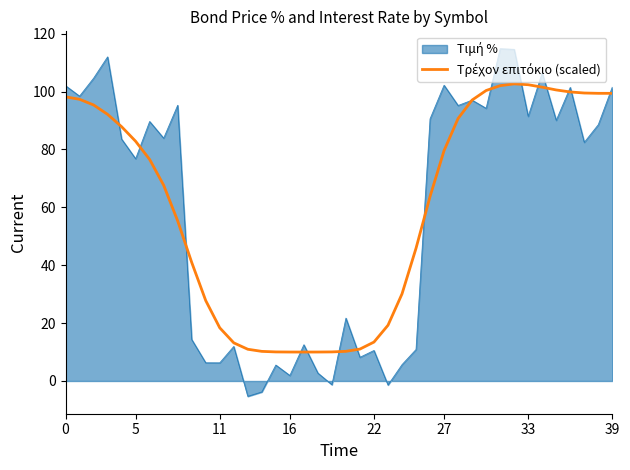

What is the smallest value displayed?

-5.3